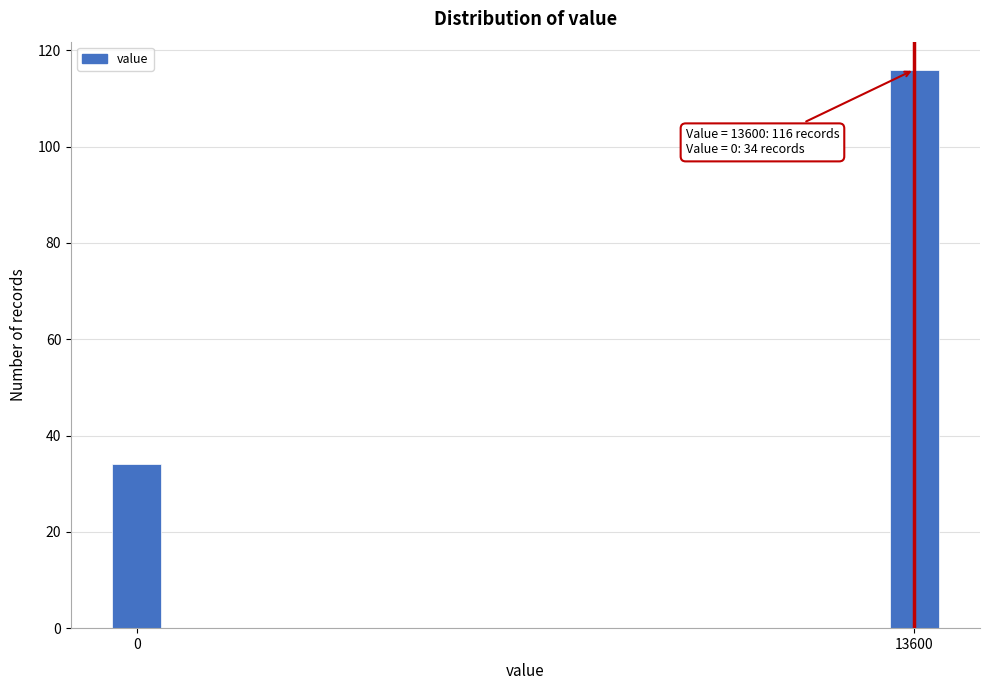

Reading left to right, transcribe all the data shown in this chart.

34	116